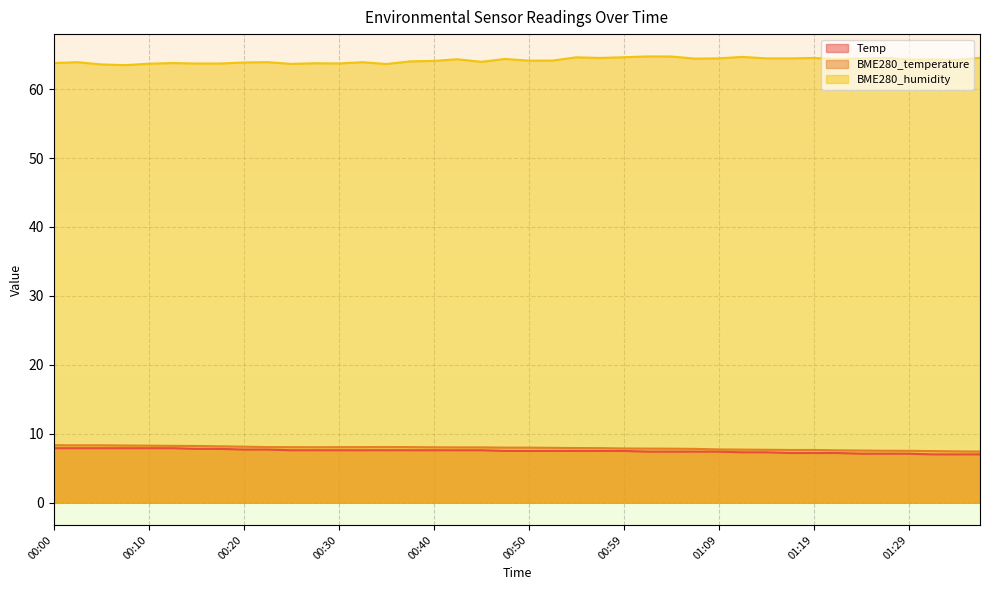

Reading left to right, what are all the values shown in this chart?

Temp: 00:00=7.9	00:03=7.9	00:05=7.9	00:08=7.9	00:10=7.9	00:13=7.9	00:15=7.8	00:18=7.8	00:20=7.7	00:22=7.7	00:25=7.6	00:27=7.6	00:30=7.6	00:32=7.6	00:35=7.6	00:37=7.6	00:40=7.6	00:42=7.6	00:45=7.6	00:47=7.5	00:50=7.5	00:52=7.5	00:55=7.5	00:57=7.5	00:59=7.5	01:02=7.4	01:04=7.4	01:07=7.4	01:09=7.4	01:12=7.3	01:14=7.3	01:17=7.2	01:19=7.2	01:22=7.2	01:24=7.1	01:26=7.1	01:29=7.1	01:31=7.0	01:34=7.0	01:36=7.0
BME280_temperature: 00:00=8.3	00:03=8.3	00:05=8.3	00:08=8.3	00:10=8.3	00:13=8.2	00:15=8.2	00:18=8.2	00:20=8.1	00:22=8.1	00:25=8.1	00:27=8.0	00:30=8.1	00:32=8.1	00:35=8.1	00:37=8.1	00:40=8.0	00:42=8.0	00:45=8.0	00:47=8.0	00:50=8.0	00:52=8.0	00:55=7.9	00:57=7.9	00:59=7.9	01:02=7.8	01:04=7.8	01:07=7.8	01:09=7.7	01:12=7.7	01:14=7.7	01:17=7.6	01:19=7.6	01:22=7.6	01:24=7.6	01:26=7.5	01:29=7.5	01:31=7.5	01:34=7.4	01:36=7.4
BME280_humidity: 00:00=63.8	00:03=63.9	00:05=63.6	00:08=63.5	00:10=63.7	00:13=63.8	00:15=63.7	00:18=63.7	00:20=63.9	00:22=63.9	00:25=63.7	00:27=63.8	00:30=63.7	00:32=63.9	00:35=63.6	00:37=64.0	00:40=64.1	00:42=64.3	00:45=64.0	00:47=64.4	00:50=64.1	00:52=64.2	00:55=64.6	00:57=64.5	00:59=64.6	01:02=64.8	01:04=64.7	01:07=64.4	01:09=64.5	01:12=64.7	01:14=64.5	01:17=64.5	01:19=64.5	01:22=64.4	01:24=64.5	01:26=64.5	01:29=64.3	01:31=64.3	01:34=64.2	01:36=64.5